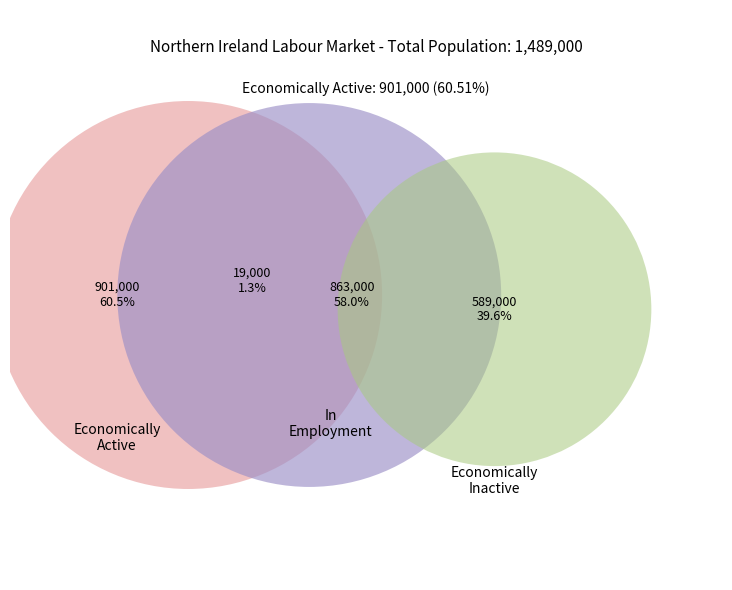

Approximately how many times larger is the value at Economically Inactive compared to Economically Active?

0.7